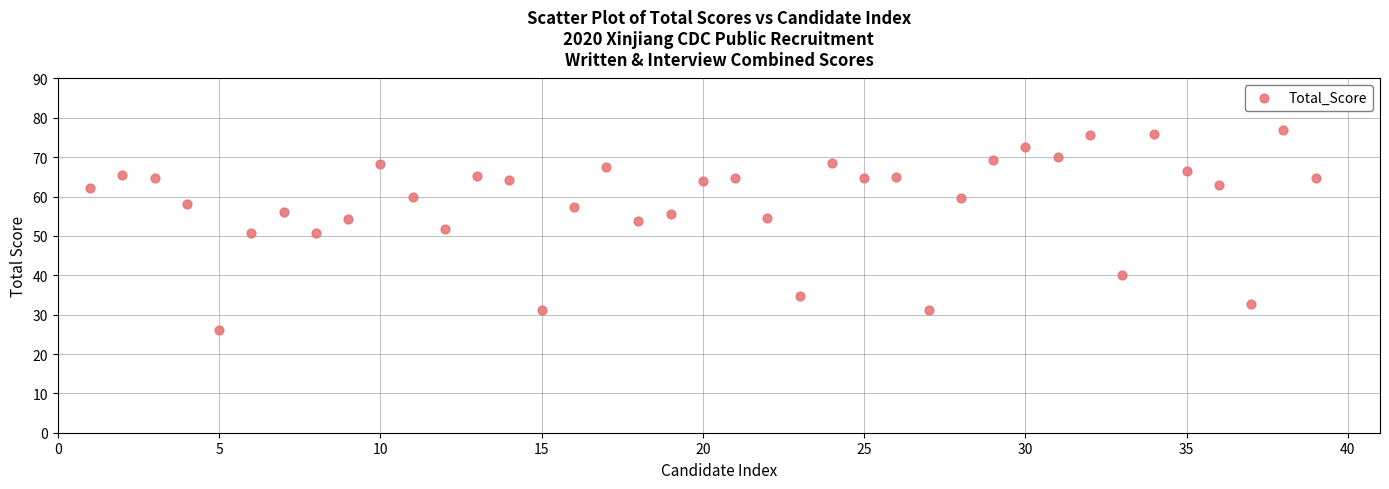

What is the range of X values (max minus min)?

38.0